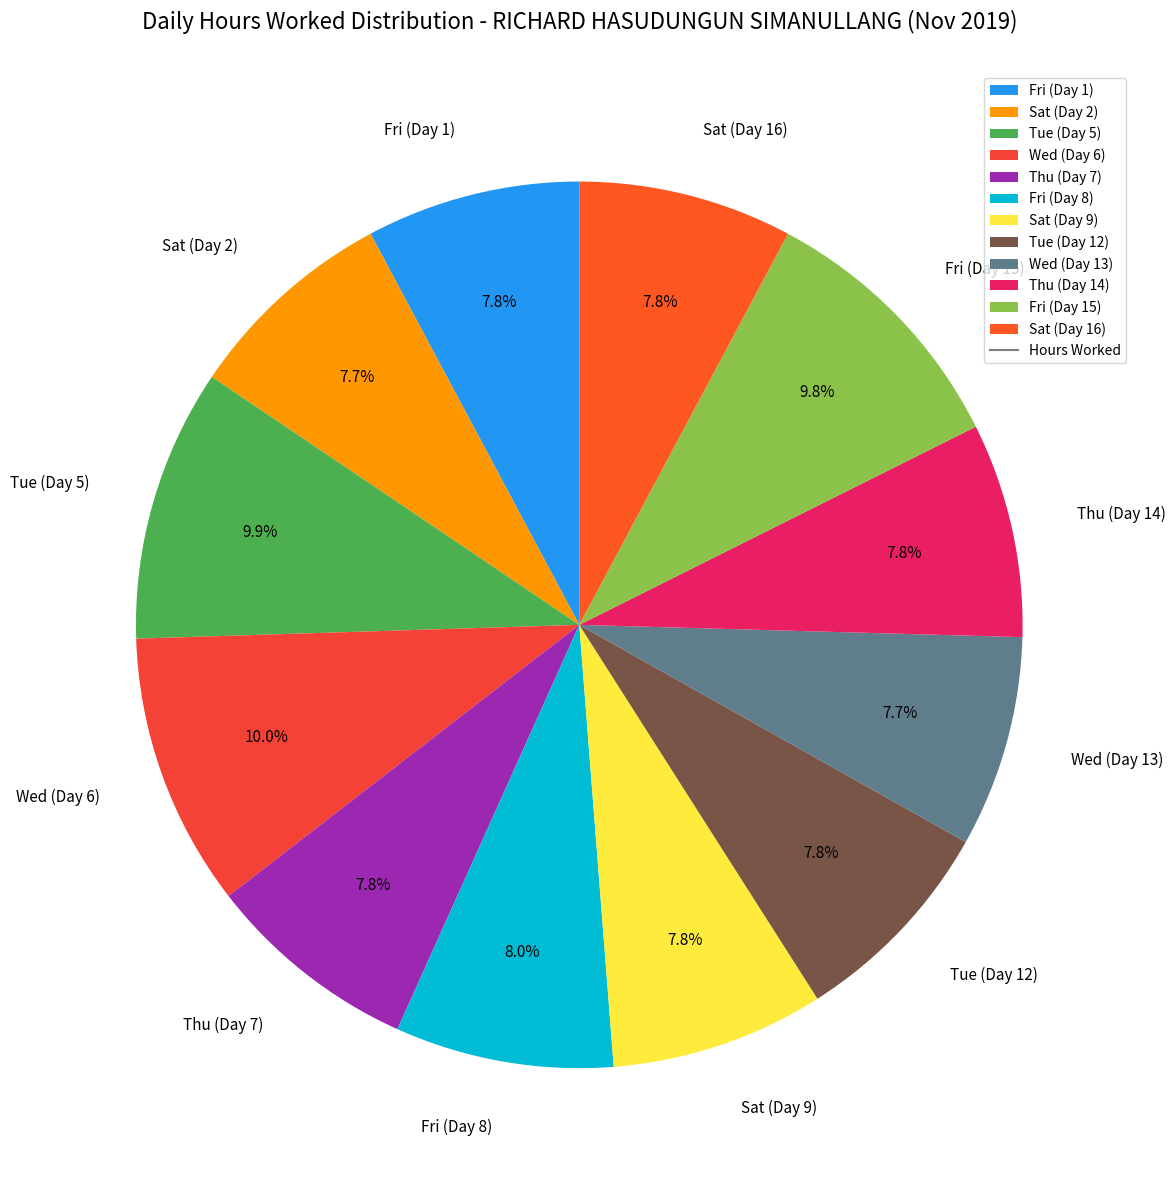

To the nearest percent, what portion does Tue (Day 12) represent?

8%